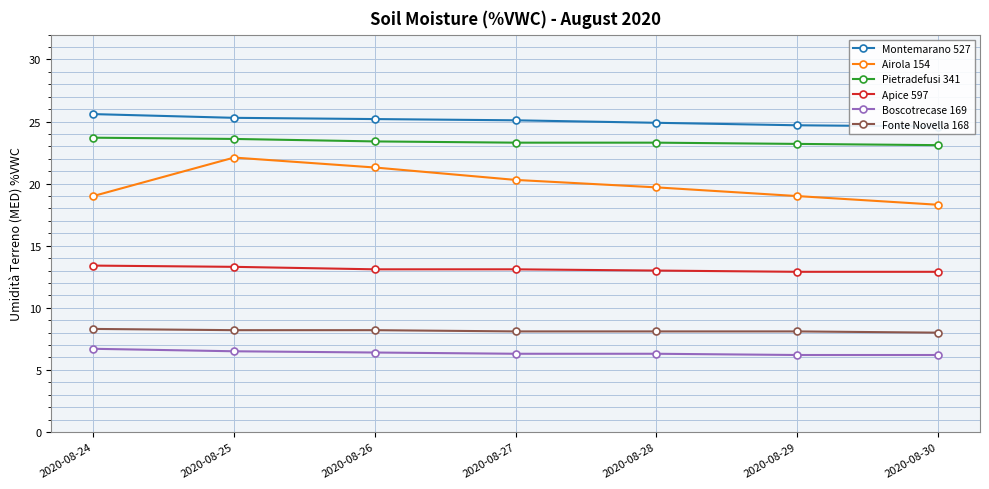

Between 2020-08-26 and 2020-08-29, which series saw the biggest shift?

Airola 154